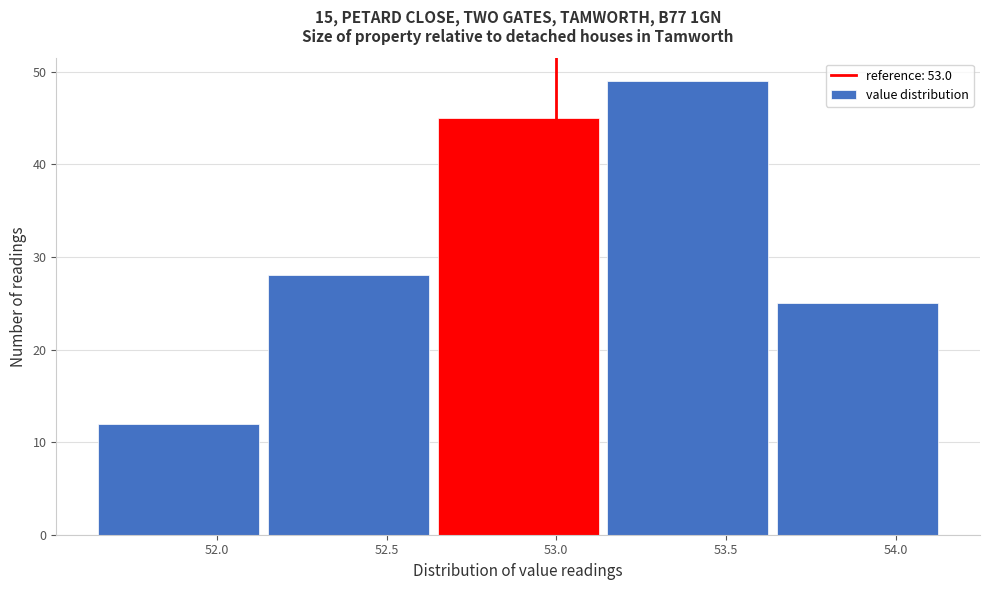

Which range on the x-axis has the tallest bar?

53.15 to 53.65